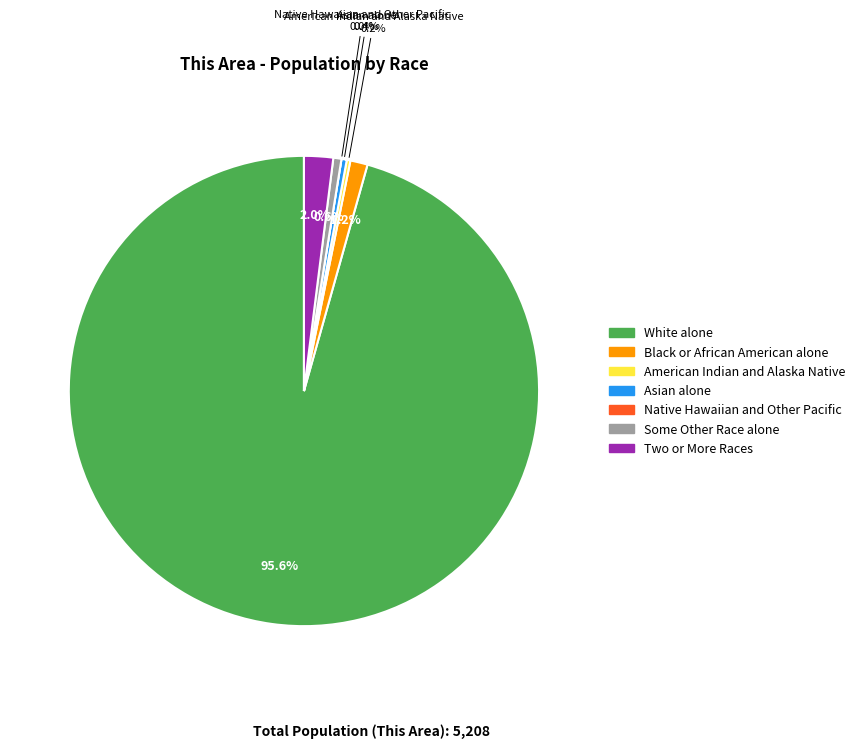

Is the sum of White alone and Two or More Races greater than half?

Yes